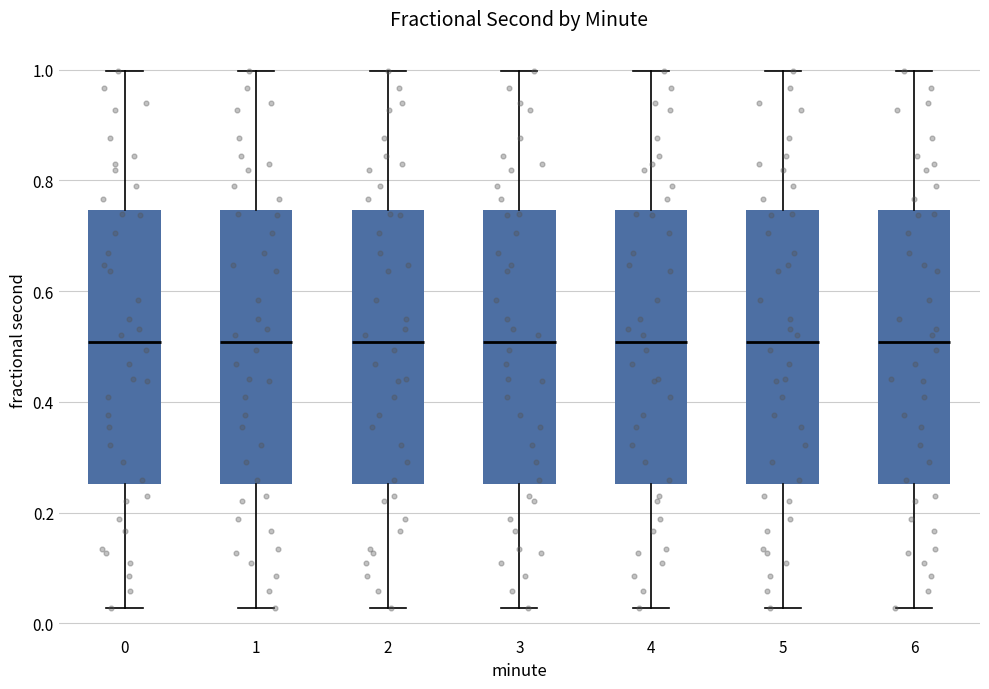

Where is the lower edge of the box at x = 6 on the y-axis? The values are not printed on the chart, so give them approximately, as read against the axis.

0.26